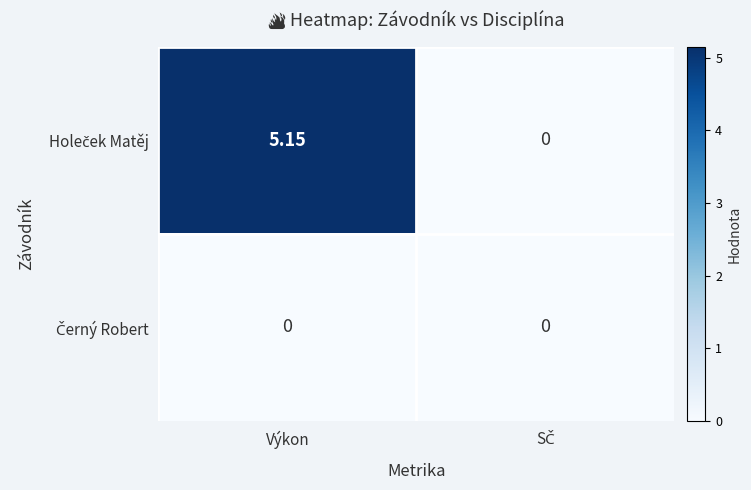

How many distinct data groups are displayed?

2